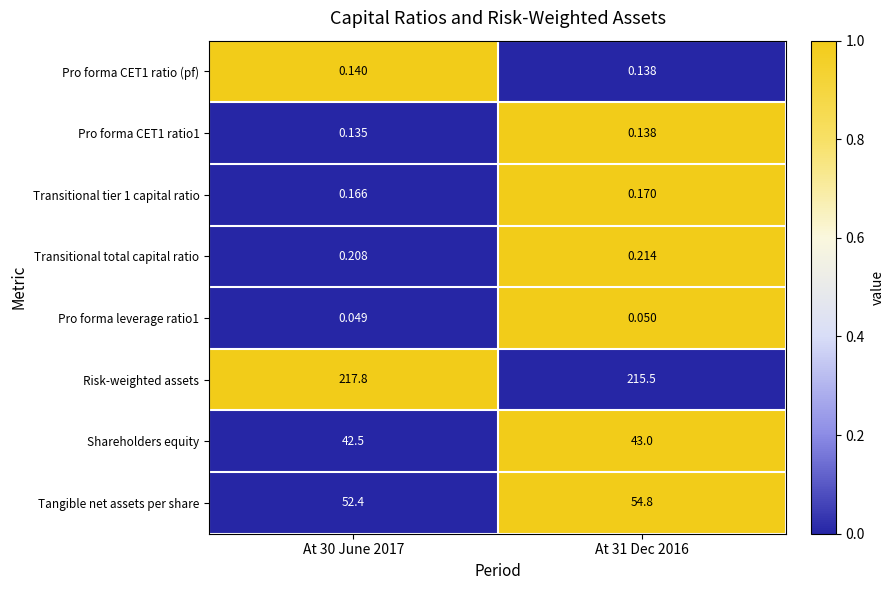

Is the value of Pro forma leverage ratio1 at At 31 Dec 2016 greater than the value of Tangible net assets per share at At 30 June 2017?

No